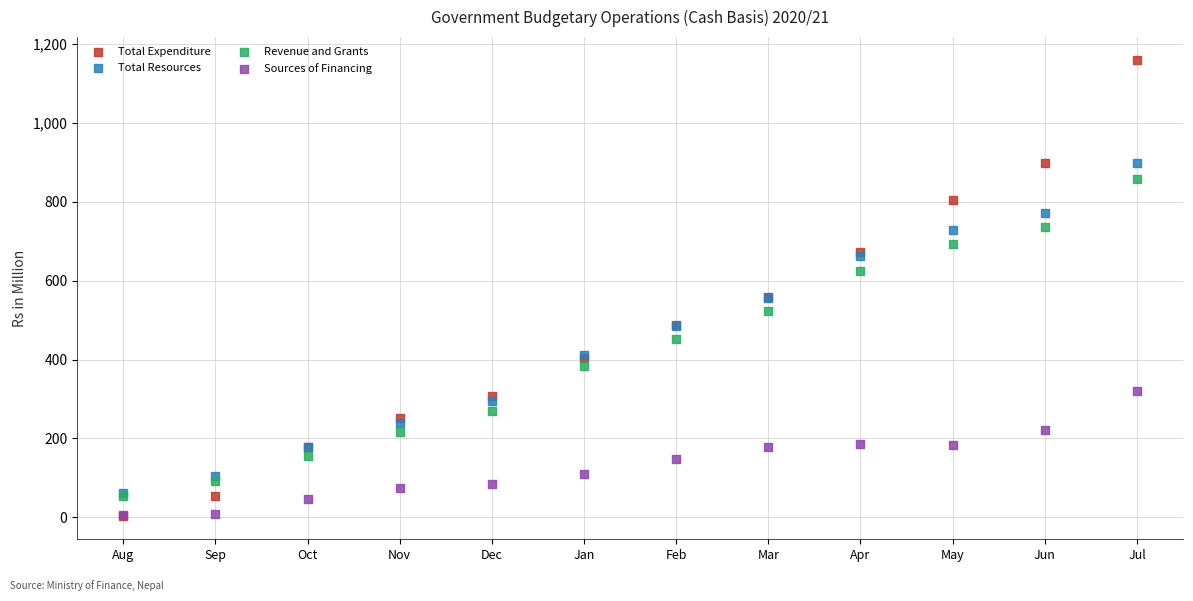

Which series contains the highest Y value?

Total Expenditure